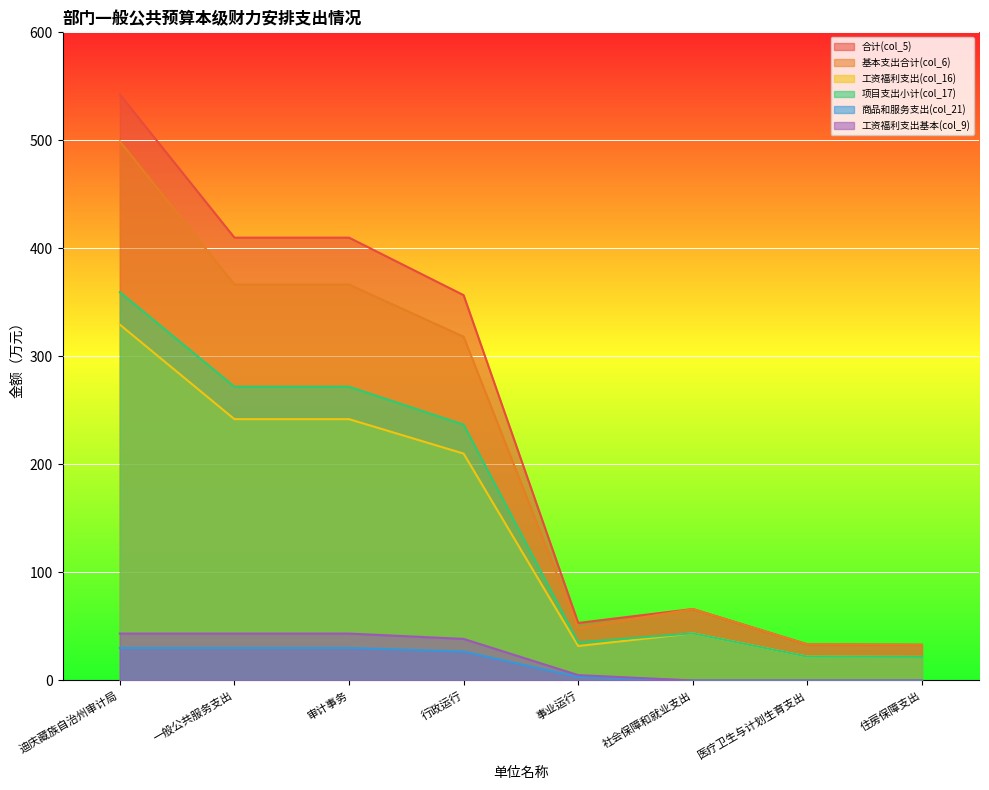

Which series changed the most between 审计事务 and 社会保障和就业支出?

合计(col_5)